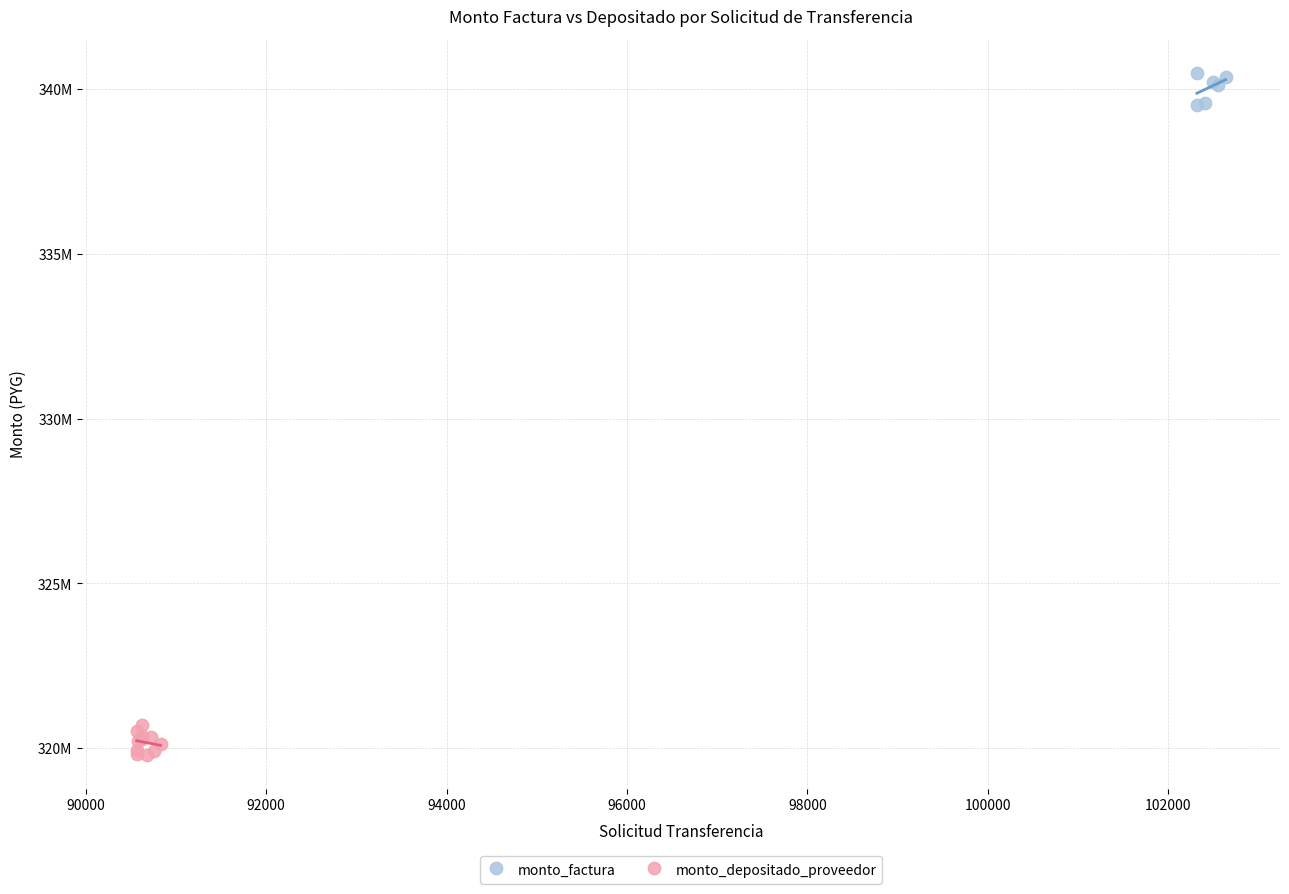

What are all the series names shown in the legend?

monto_factura, monto_depositado_proveedor